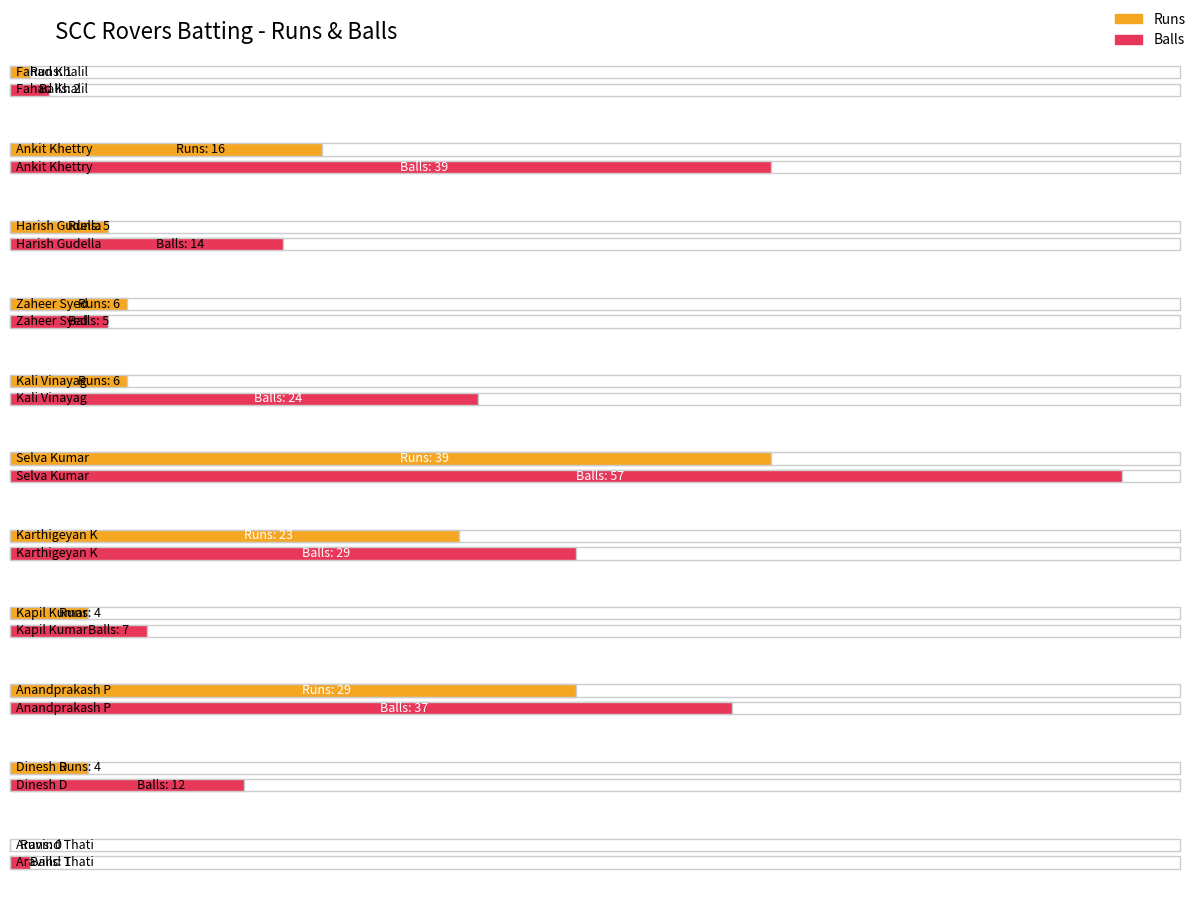

How many groups of bars are there?

11